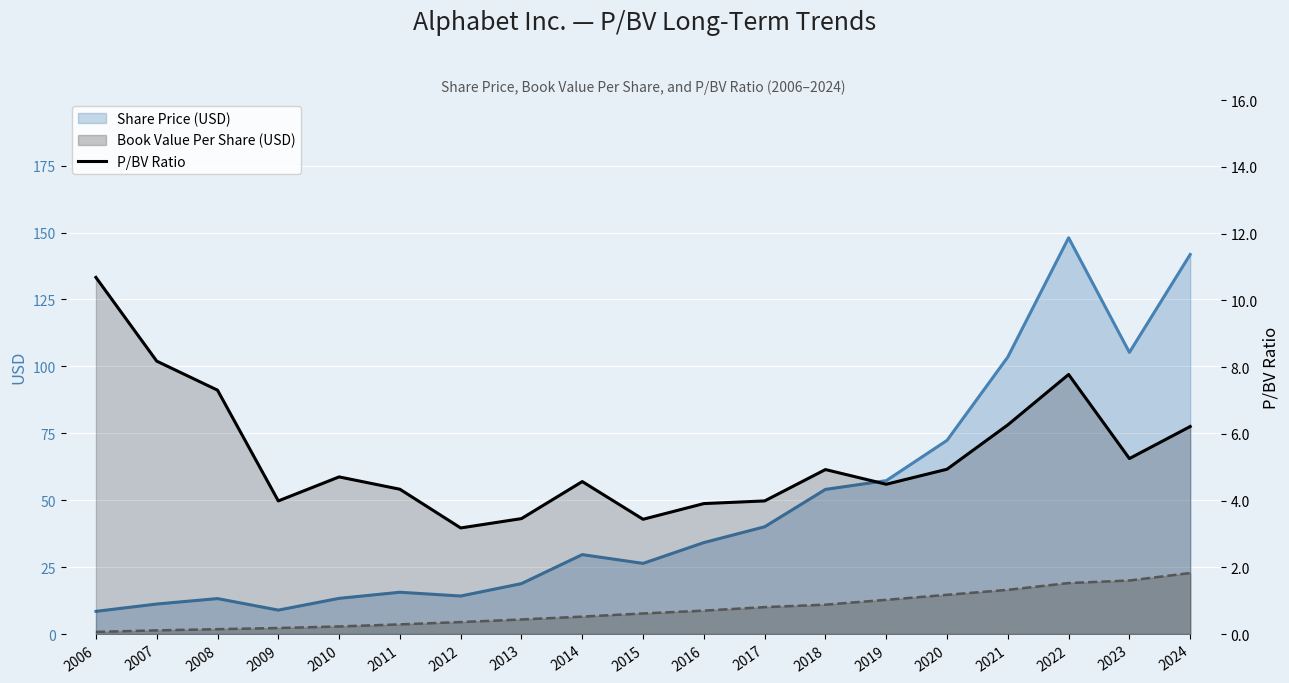

Where is the data nearest to the value 6?

2024